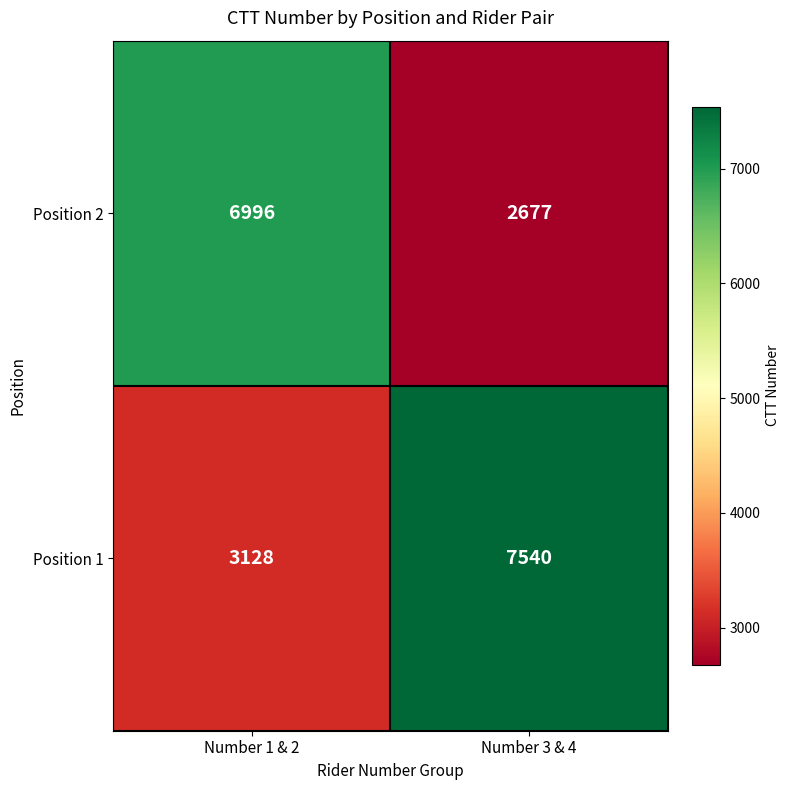

What is the difference between the maximum and minimum values in the Position 1 series?

4412